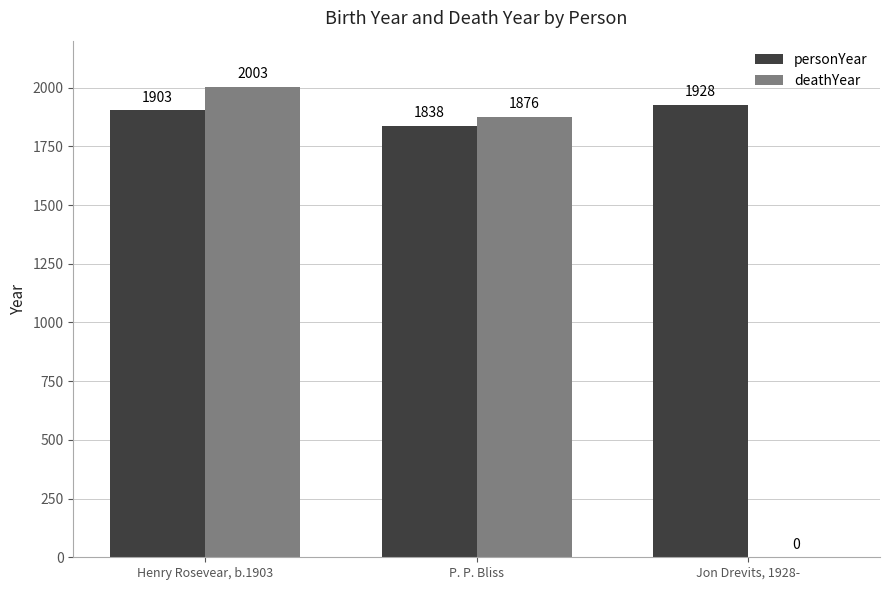

The personYear series shows 2954 at Jon Drevits, 1928-. True or false?

False